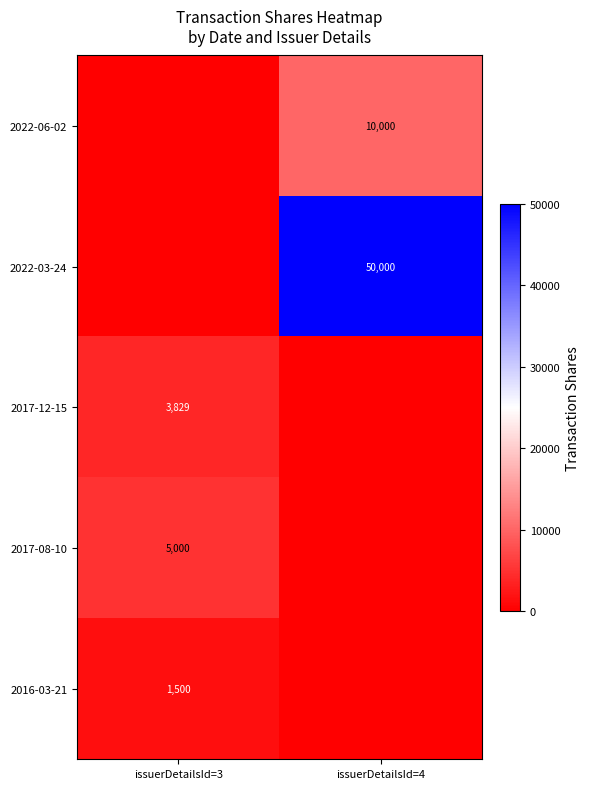

Is the value of 2017-08-10 at issuerDetailsId=3 greater than the value of 2022-03-24 at issuerDetailsId=4?

No